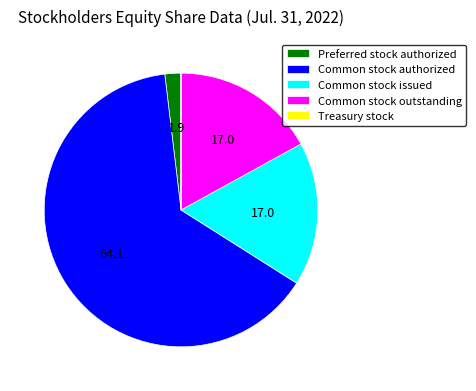

Does Common stock authorized represent more than half of the total?

Yes